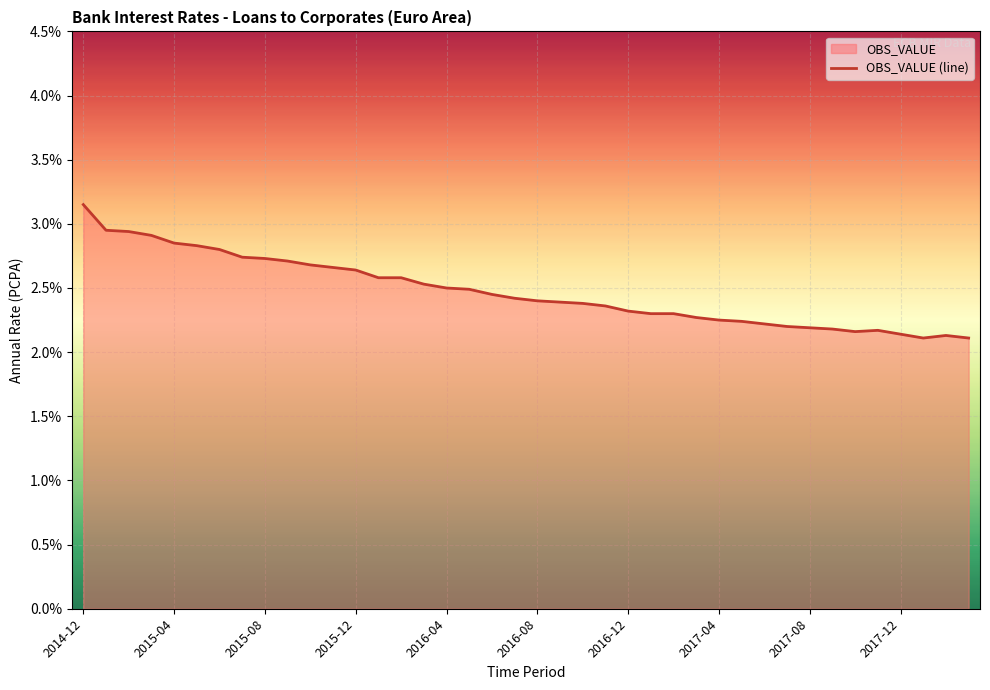

What is the change in value from 10 to 15?

-0.2